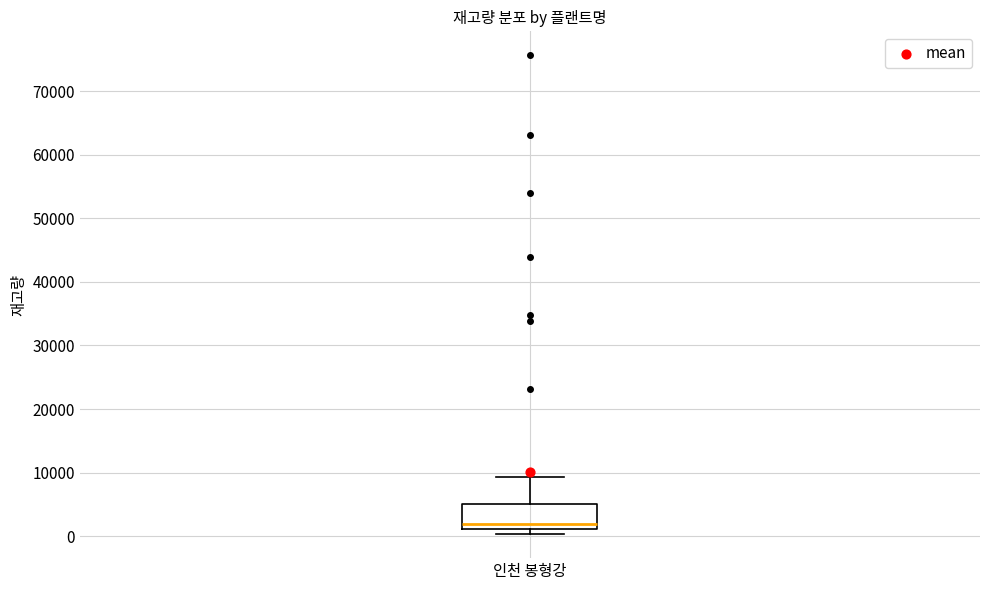

Where is the lower edge of the box for 인천 봉형강 on the y-axis? The values are not printed on the chart, so give them approximately, as read against the axis.

1000